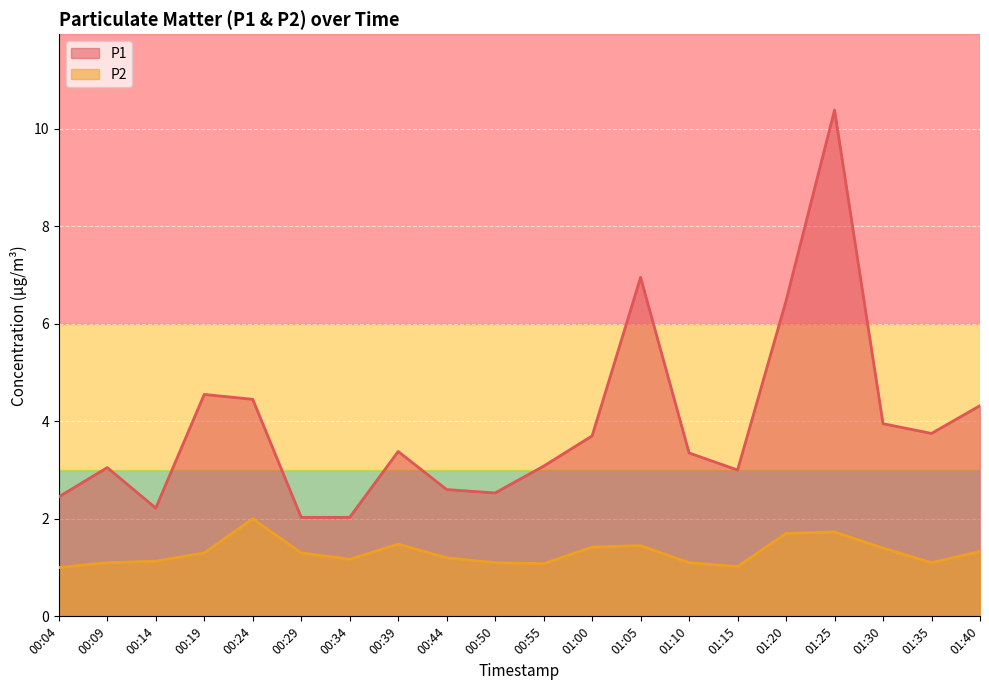

How many lines are shown in the chart?

2